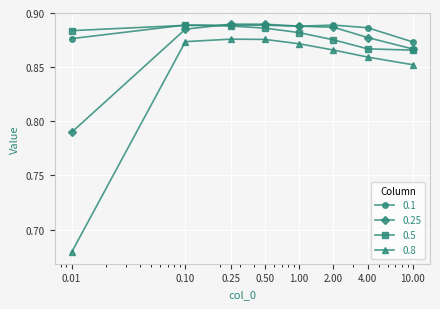

True or false: 0.8 and 0.5 intersect in this chart.

False